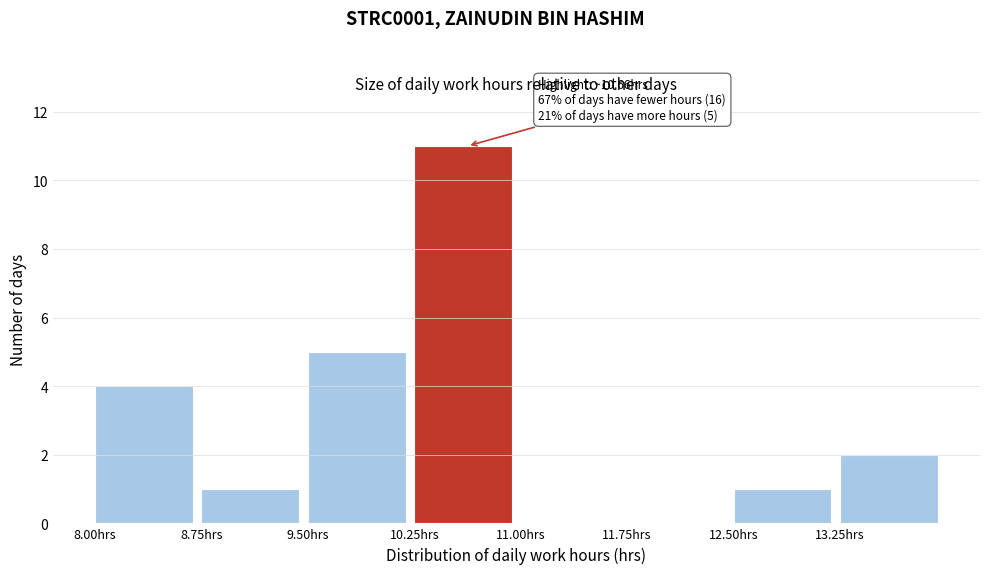

Which range on the x-axis has the tallest bar?

10.25 to 11.00